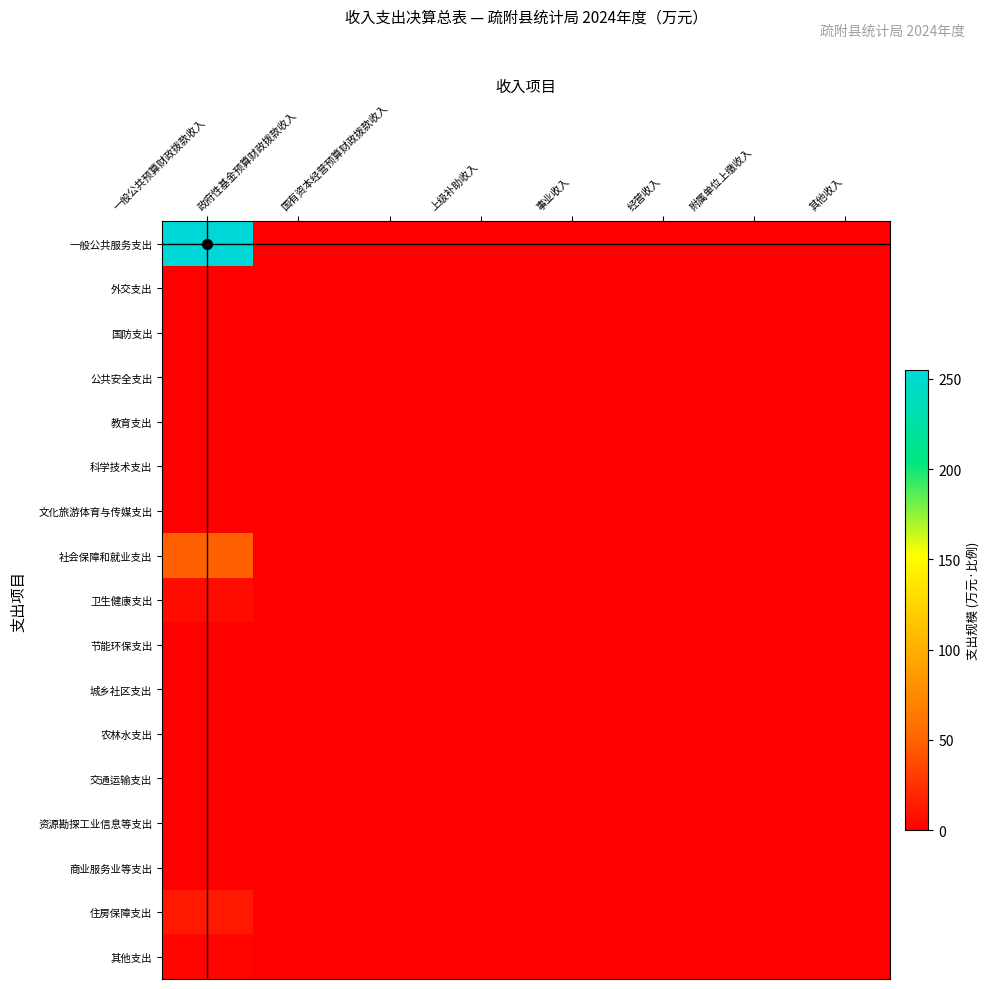

Reading left to right, what are all the values shown in this chart?

一般公共服务支出: 一般公共预算财政拨款收入=254.8	政府性基金预算财政拨款收入=0.0	国有资本经营预算财政拨款收入=0.0	上级补助收入=0.0	事业收入=0.0	经营收入=0.0	附属单位上缴收入=0.0	其他收入=0.0
外交支出: 一般公共预算财政拨款收入=0.0	政府性基金预算财政拨款收入=0.0	国有资本经营预算财政拨款收入=0.0	上级补助收入=0.0	事业收入=0.0	经营收入=0.0	附属单位上缴收入=0.0	其他收入=0.0
国防支出: 一般公共预算财政拨款收入=0.0	政府性基金预算财政拨款收入=0.0	国有资本经营预算财政拨款收入=0.0	上级补助收入=0.0	事业收入=0.0	经营收入=0.0	附属单位上缴收入=0.0	其他收入=0.0
公共安全支出: 一般公共预算财政拨款收入=0.0	政府性基金预算财政拨款收入=0.0	国有资本经营预算财政拨款收入=0.0	上级补助收入=0.0	事业收入=0.0	经营收入=0.0	附属单位上缴收入=0.0	其他收入=0.0
教育支出: 一般公共预算财政拨款收入=0.0	政府性基金预算财政拨款收入=0.0	国有资本经营预算财政拨款收入=0.0	上级补助收入=0.0	事业收入=0.0	经营收入=0.0	附属单位上缴收入=0.0	其他收入=0.0
科学技术支出: 一般公共预算财政拨款收入=0.0	政府性基金预算财政拨款收入=0.0	国有资本经营预算财政拨款收入=0.0	上级补助收入=0.0	事业收入=0.0	经营收入=0.0	附属单位上缴收入=0.0	其他收入=0.0
文化旅游体育与传媒支出: 一般公共预算财政拨款收入=0.0	政府性基金预算财政拨款收入=0.0	国有资本经营预算财政拨款收入=0.0	上级补助收入=0.0	事业收入=0.0	经营收入=0.0	附属单位上缴收入=0.0	其他收入=0.0
社会保障和就业支出: 一般公共预算财政拨款收入=49.1	政府性基金预算财政拨款收入=0.0	国有资本经营预算财政拨款收入=0.0	上级补助收入=0.0	事业收入=0.0	经营收入=0.0	附属单位上缴收入=0.0	其他收入=0.0
卫生健康支出: 一般公共预算财政拨款收入=6.7	政府性基金预算财政拨款收入=0.0	国有资本经营预算财政拨款收入=0.0	上级补助收入=0.0	事业收入=0.0	经营收入=0.0	附属单位上缴收入=0.0	其他收入=0.0
节能环保支出: 一般公共预算财政拨款收入=0.0	政府性基金预算财政拨款收入=0.0	国有资本经营预算财政拨款收入=0.0	上级补助收入=0.0	事业收入=0.0	经营收入=0.0	附属单位上缴收入=0.0	其他收入=0.0
城乡社区支出: 一般公共预算财政拨款收入=0.0	政府性基金预算财政拨款收入=0.0	国有资本经营预算财政拨款收入=0.0	上级补助收入=0.0	事业收入=0.0	经营收入=0.0	附属单位上缴收入=0.0	其他收入=0.0
农林水支出: 一般公共预算财政拨款收入=0.0	政府性基金预算财政拨款收入=0.0	国有资本经营预算财政拨款收入=0.0	上级补助收入=0.0	事业收入=0.0	经营收入=0.0	附属单位上缴收入=0.0	其他收入=0.0
交通运输支出: 一般公共预算财政拨款收入=0.0	政府性基金预算财政拨款收入=0.0	国有资本经营预算财政拨款收入=0.0	上级补助收入=0.0	事业收入=0.0	经营收入=0.0	附属单位上缴收入=0.0	其他收入=0.0
资源勘探工业信息等支出: 一般公共预算财政拨款收入=0.0	政府性基金预算财政拨款收入=0.0	国有资本经营预算财政拨款收入=0.0	上级补助收入=0.0	事业收入=0.0	经营收入=0.0	附属单位上缴收入=0.0	其他收入=0.0
商业服务业等支出: 一般公共预算财政拨款收入=0.0	政府性基金预算财政拨款收入=0.0	国有资本经营预算财政拨款收入=0.0	上级补助收入=0.0	事业收入=0.0	经营收入=0.0	附属单位上缴收入=0.0	其他收入=0.0
住房保障支出: 一般公共预算财政拨款收入=13.1	政府性基金预算财政拨款收入=0.0	国有资本经营预算财政拨款收入=0.0	上级补助收入=0.0	事业收入=0.0	经营收入=0.0	附属单位上缴收入=0.0	其他收入=0.0
其他支出: 一般公共预算财政拨款收入=3.0	政府性基金预算财政拨款收入=0.0	国有资本经营预算财政拨款收入=0.0	上级补助收入=0.0	事业收入=0.0	经营收入=0.0	附属单位上缴收入=0.0	其他收入=0.0